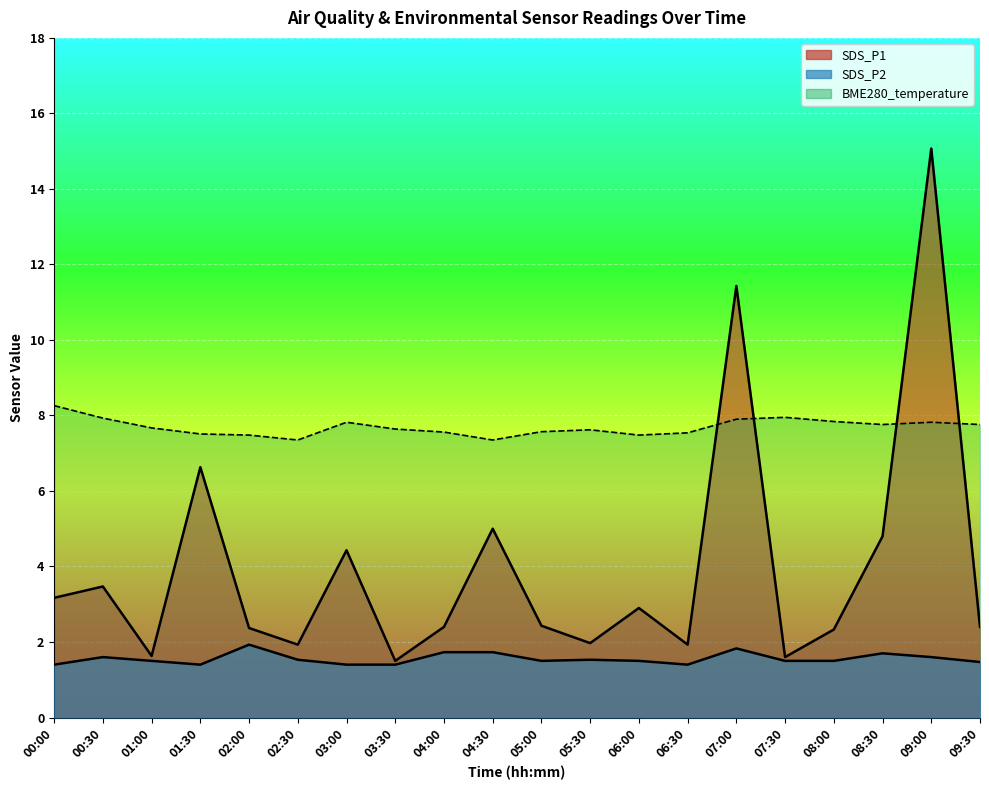

What is the average value of the SDS_P2 series?

1.6